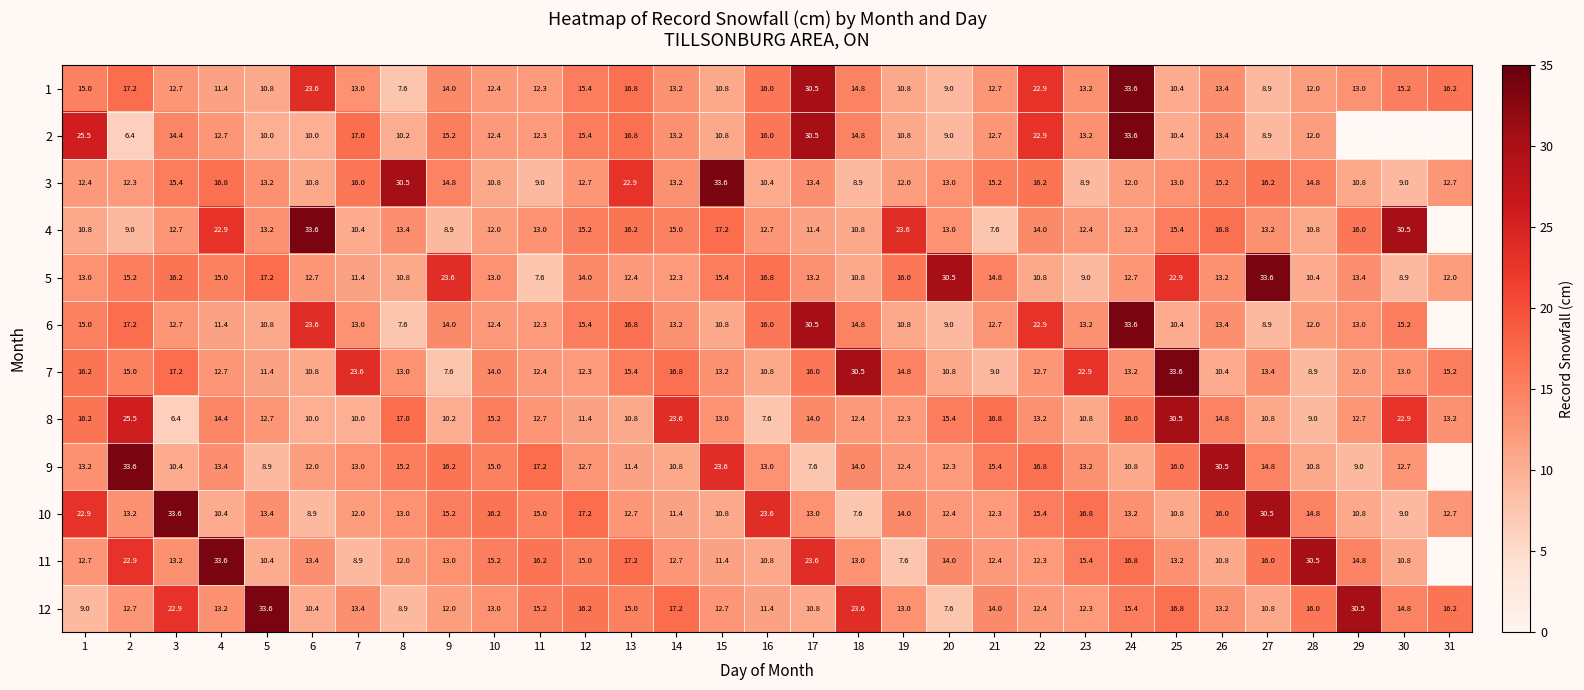

At which label does 5 reach its peak?

27